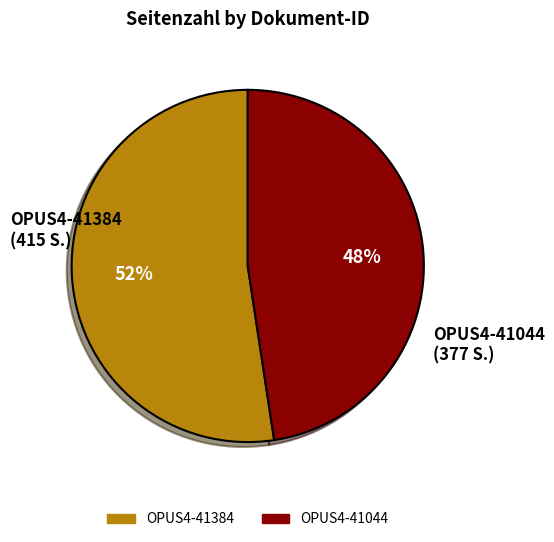

Which has a higher value, OPUS4-41044 or OPUS4-41384?

OPUS4-41384